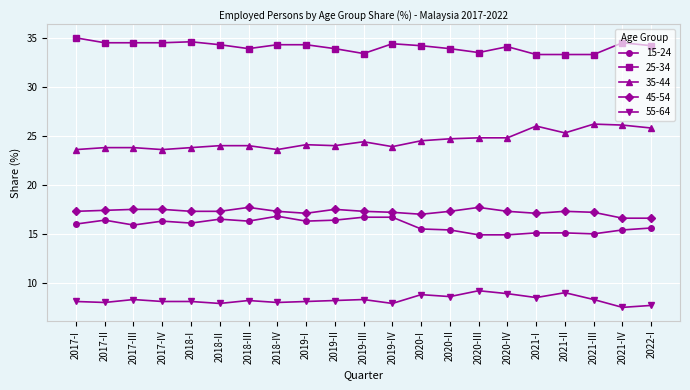

What is the difference between the highest and lowest values at 2018-III?

25.7